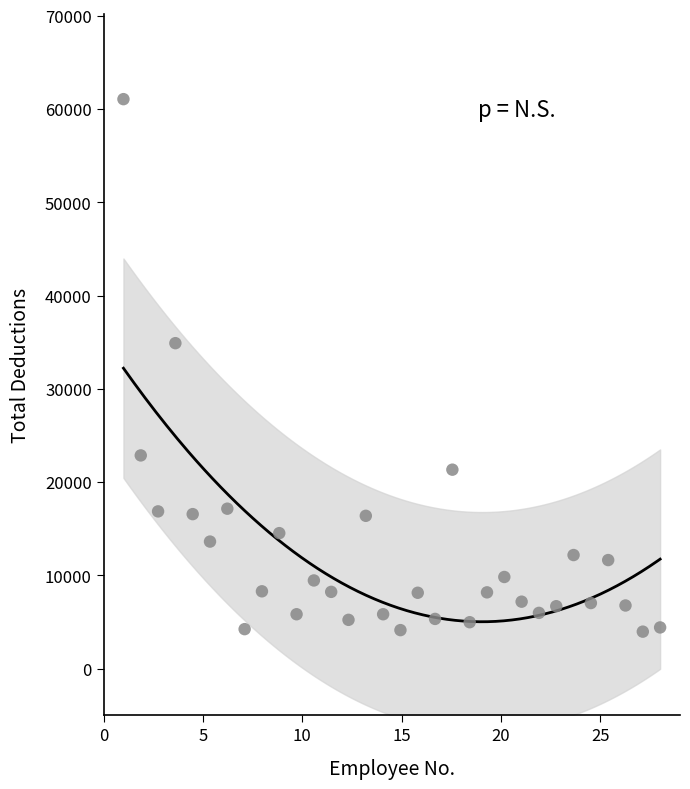

What Y value in the scatter plot is closest to 32513?

34896.7